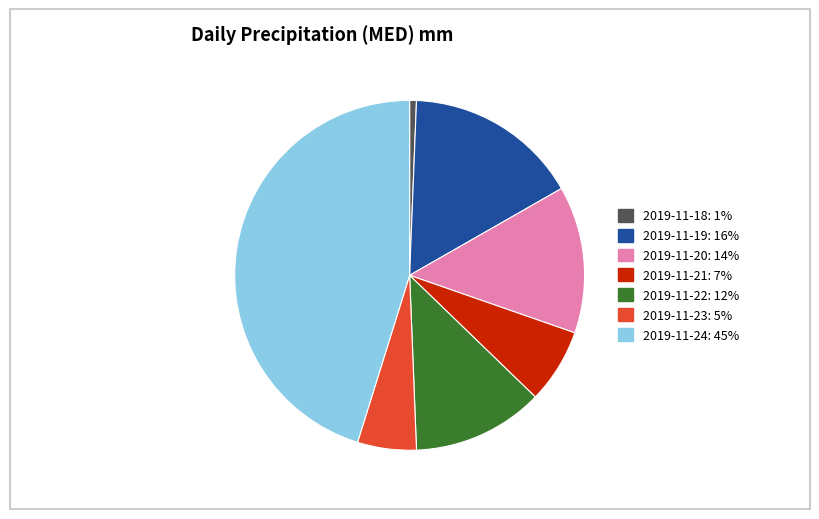

What is the smallest slice in the pie chart?

2019-11-18